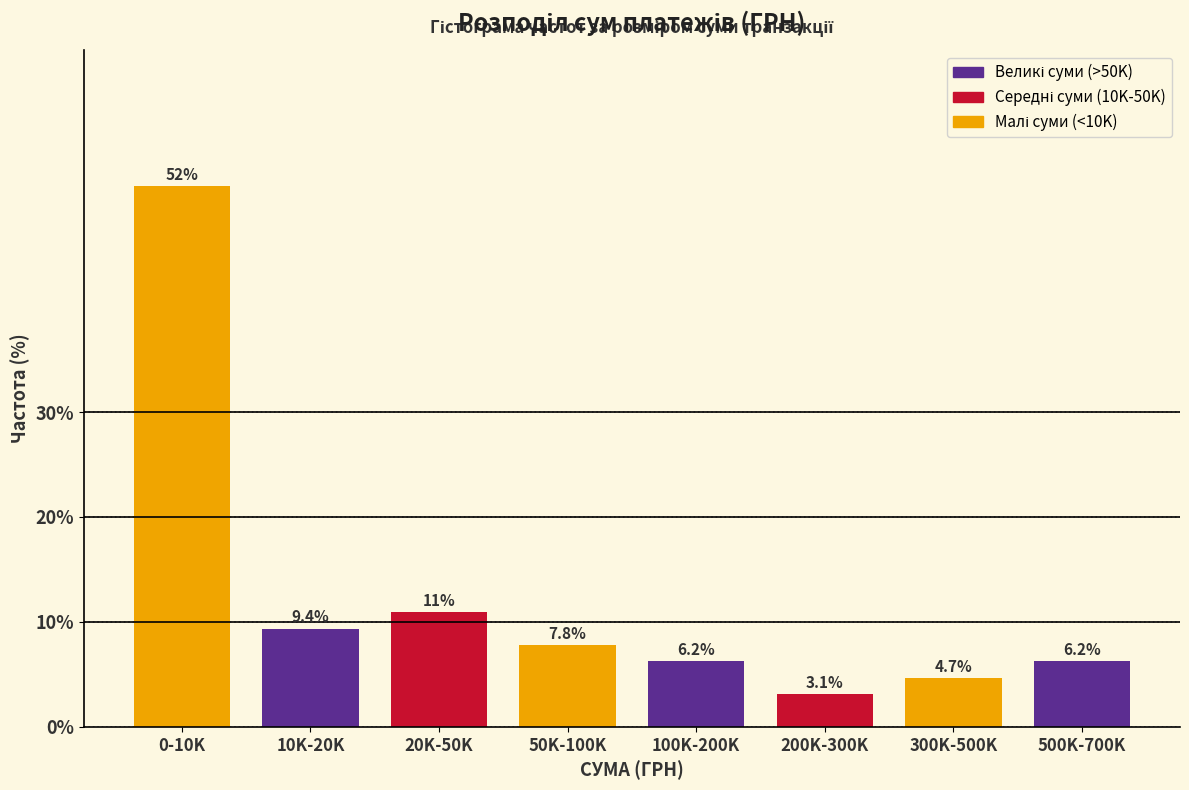

True or false: the data shows 7.8 at 50K-100K.

True